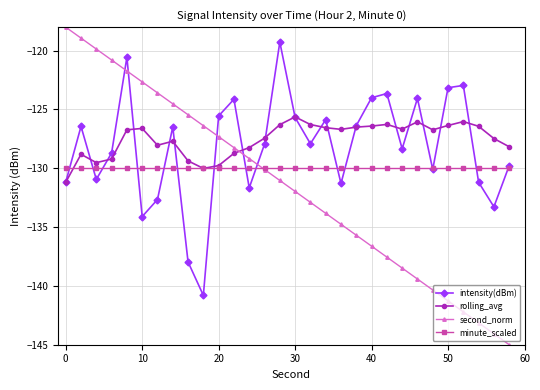

Which series has the largest range (max minus min)?

second_norm